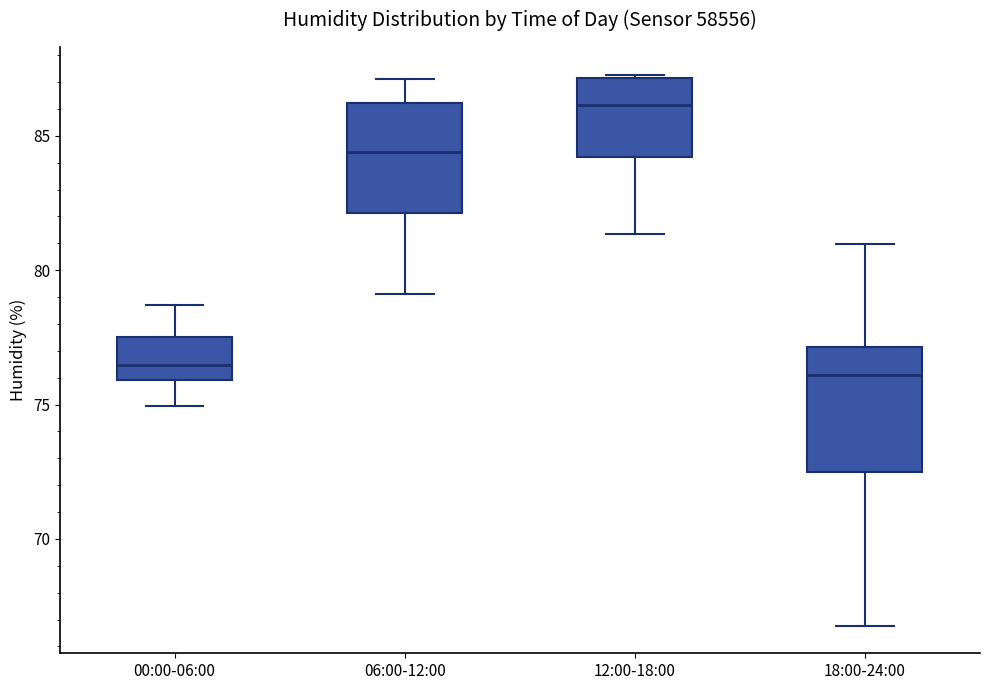

Where does the median line of the box for 18:00-24:00 sit on the y-axis? The values are not printed on the chart, so give them approximately, as read against the axis.

76.0